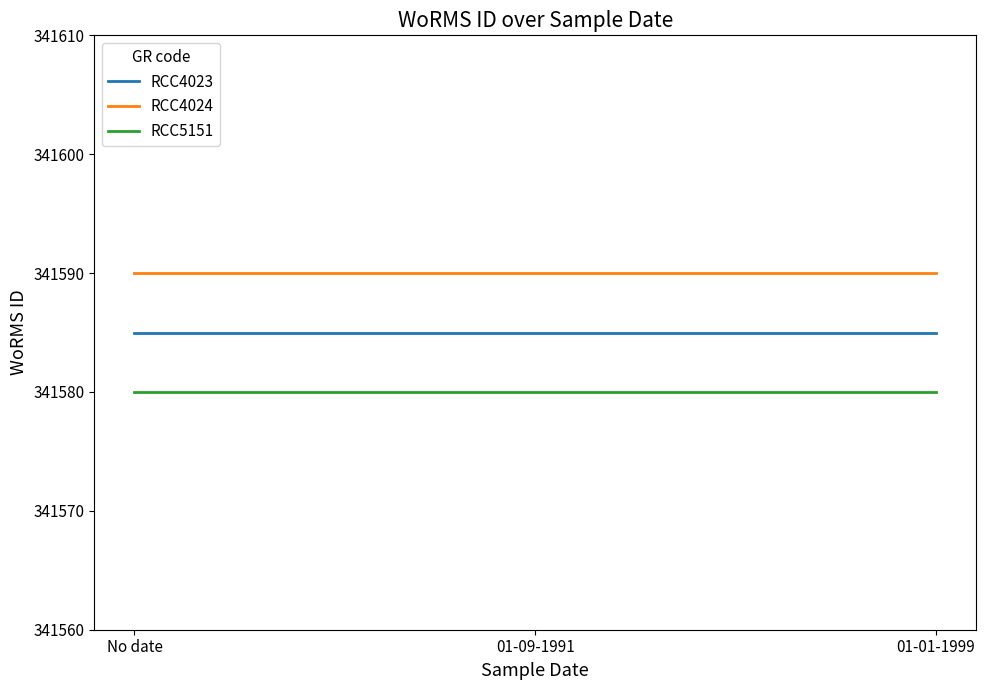

How many lines are shown in the chart?

3